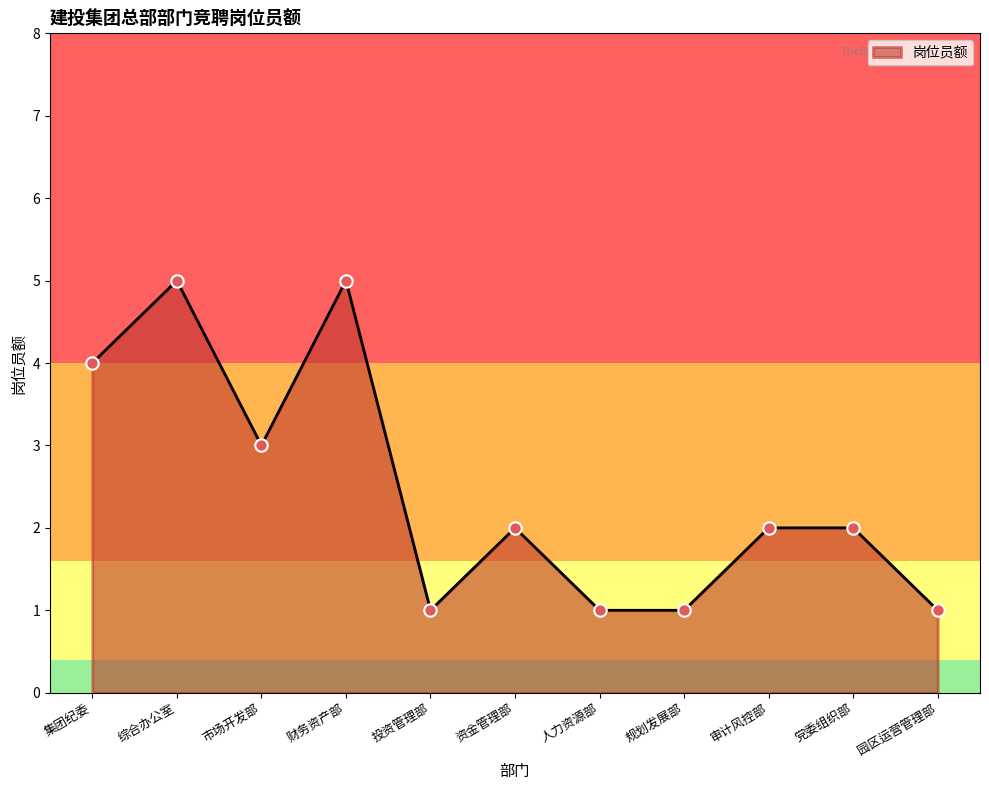

What is the change in value from 市场开发部 to 资金管理部?

-1